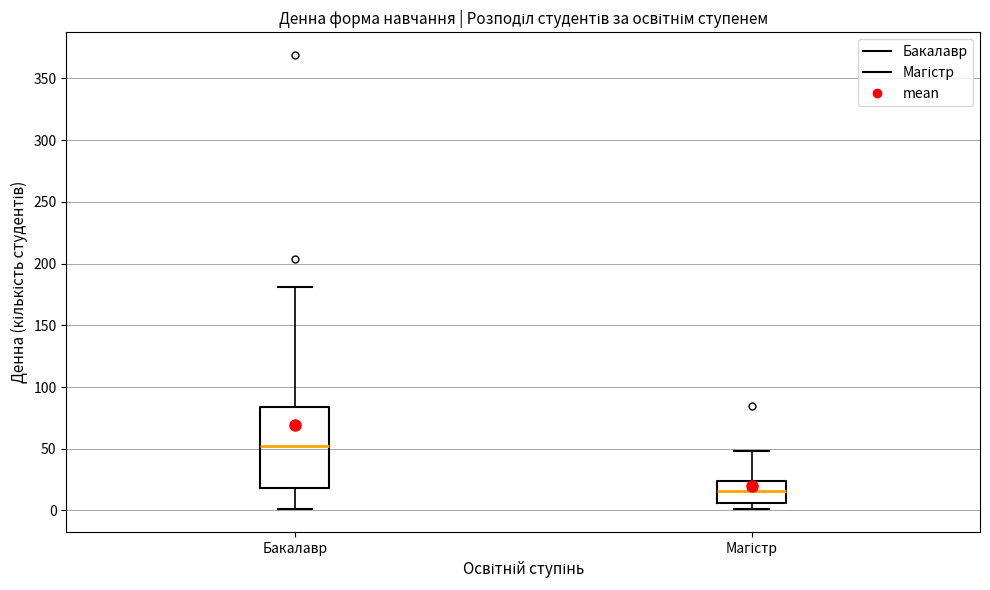

Reading left to right, transcribe this box plot: for each box, give where its median line is, the range the box spans, and where its two whiskers end, as read against the y-axis. The values are not printed on the chart, so give them approximately, as read against the axis.

Бакалавр: median 50, box 20 to 85, whiskers 0 to 180
Магістр: median 15, box 5 to 25, whiskers 0 to 50